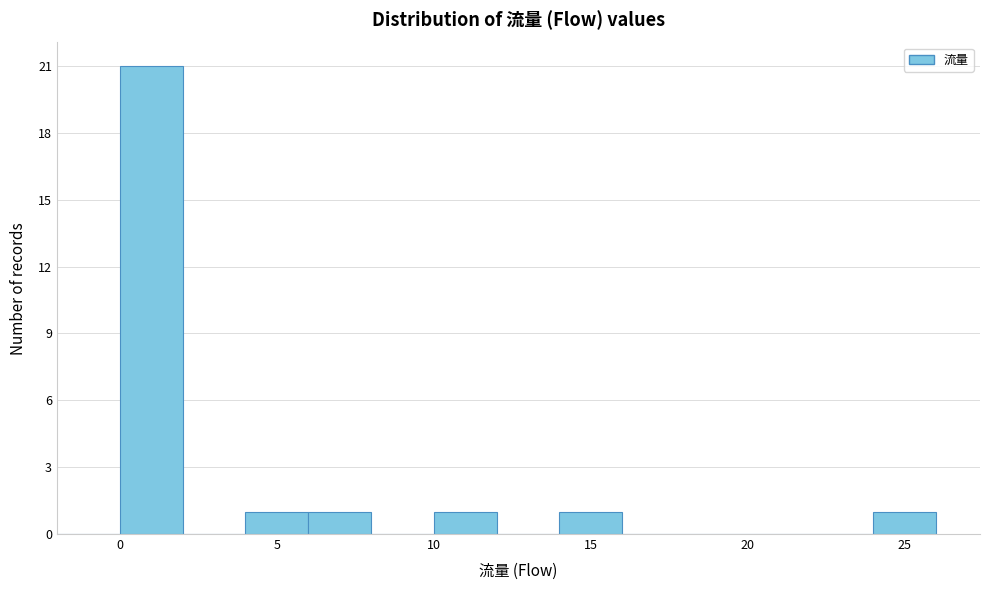

Which range on the x-axis has the tallest bar?

0 to 2